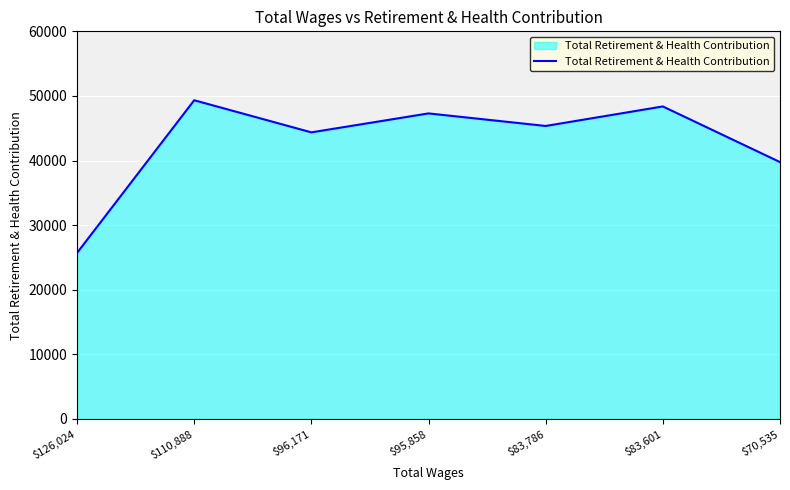

What is the difference between the maximum and minimum values?

23645